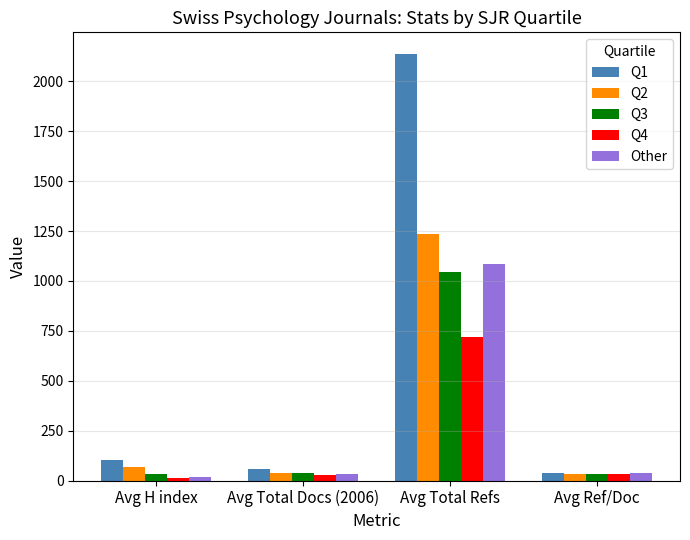

Which series has the largest range (max minus min)?

Q1